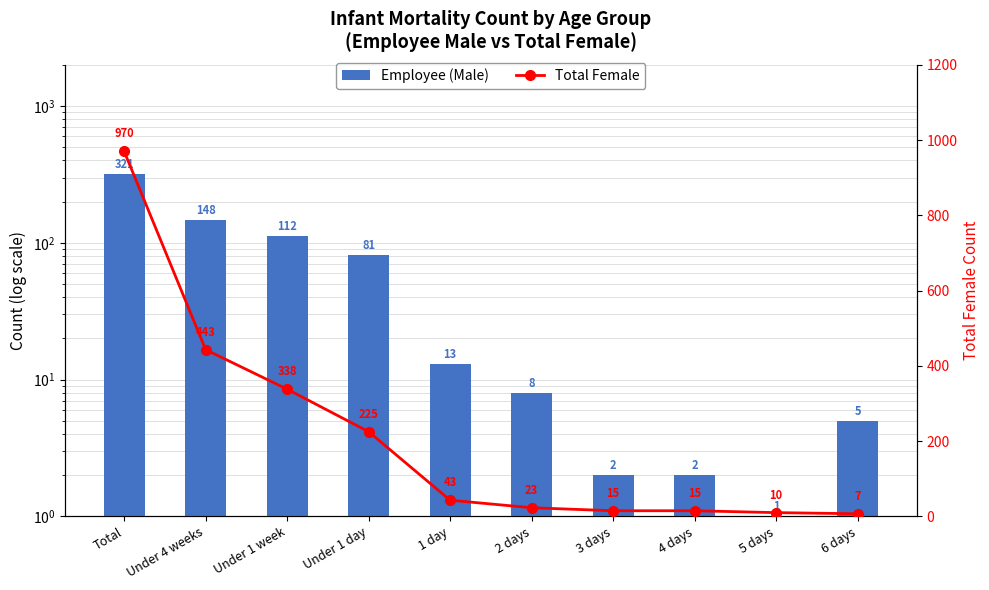

What is the label of the 1st bar from the left?

Total